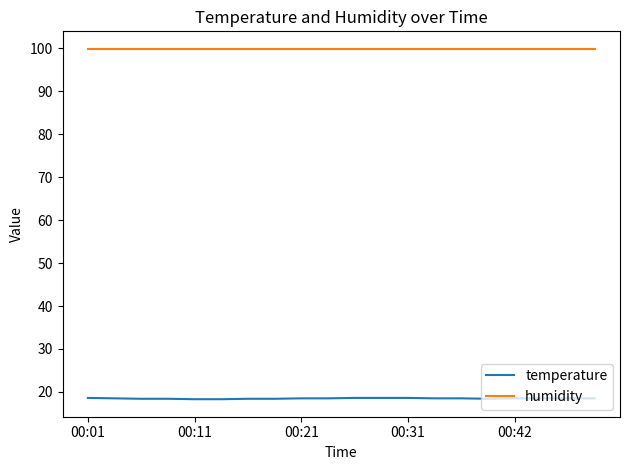

What are all the series names shown in the legend?

temperature, humidity